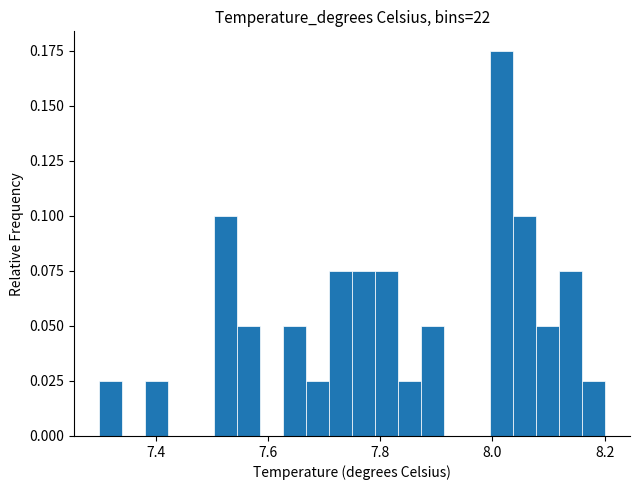

Read against the x-axis, roughly where is the centre of the tallest bar?

8.02